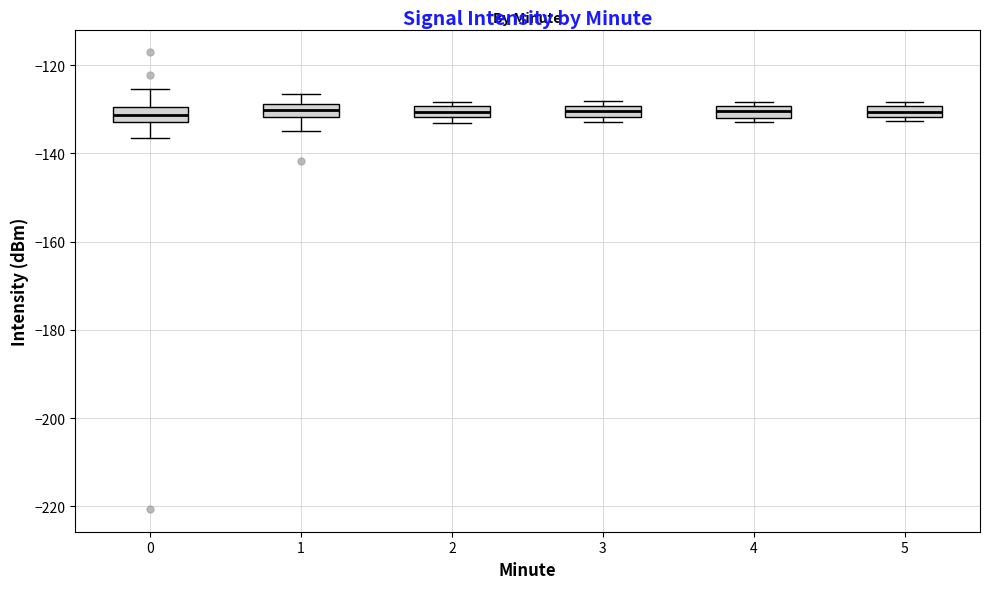

Where is the upper edge of the box at x = 4 on the y-axis? The values are not printed on the chart, so give them approximately, as read against the axis.

-130